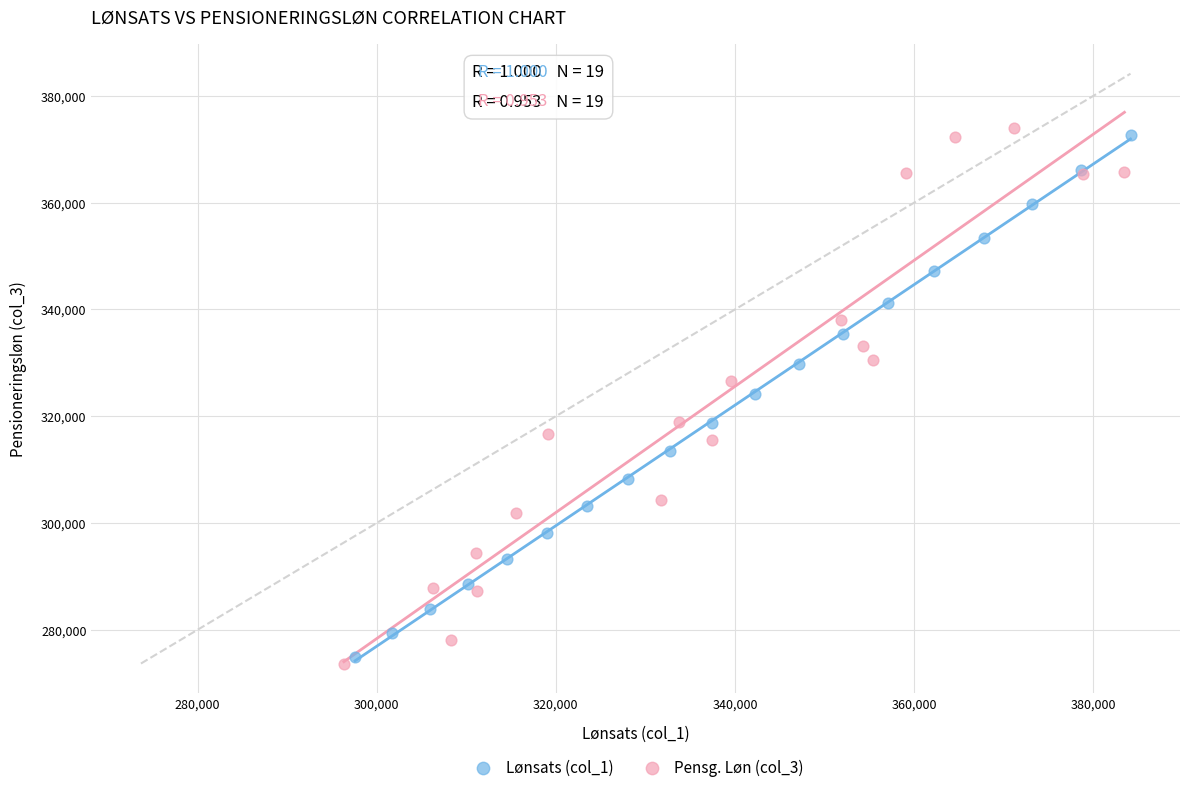

Which series has the widest spread of Y values?

Pensg. Løn (col_3)